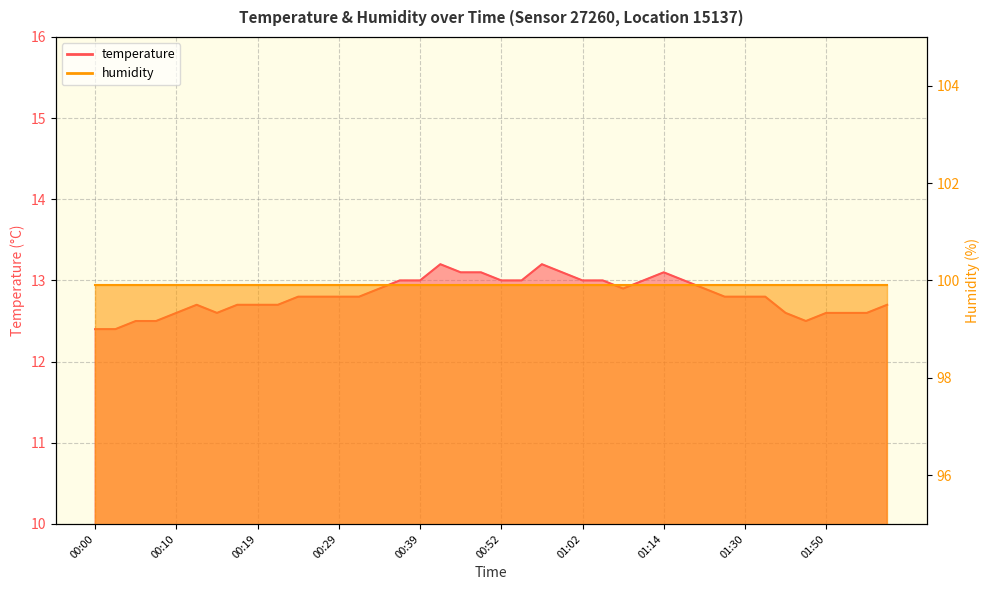

The value at 00:34 is 12.9. True or false?

True